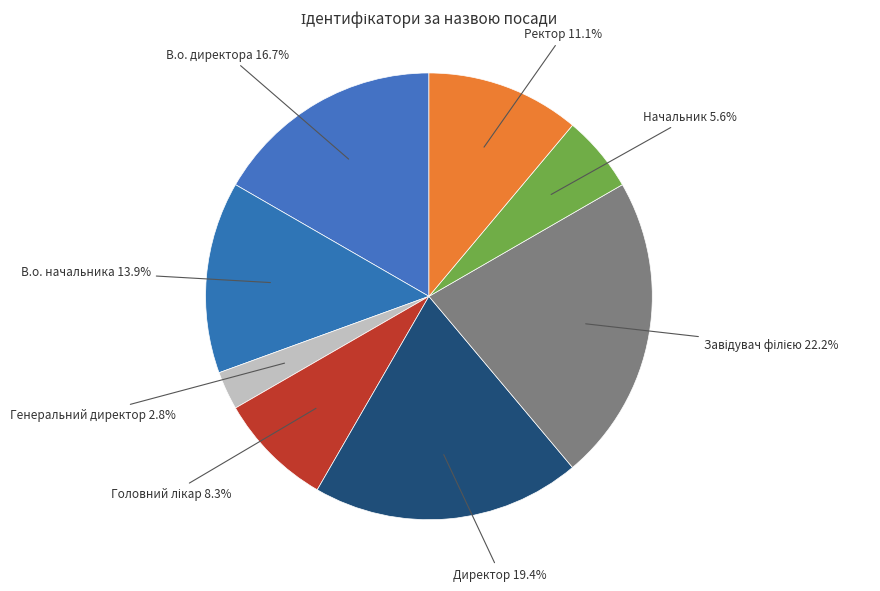

Which slice is the smallest?

Генеральний директор